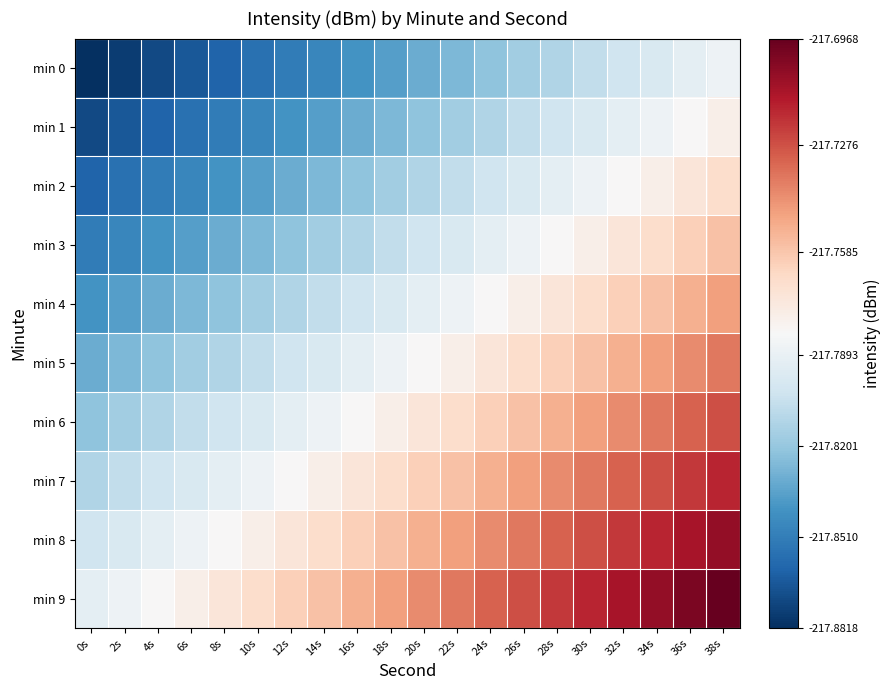

At 12s, list the series in order from smallest to largest.

min 0, min 1, min 2, min 3, min 4, min 5, min 6, min 7, min 8, min 9